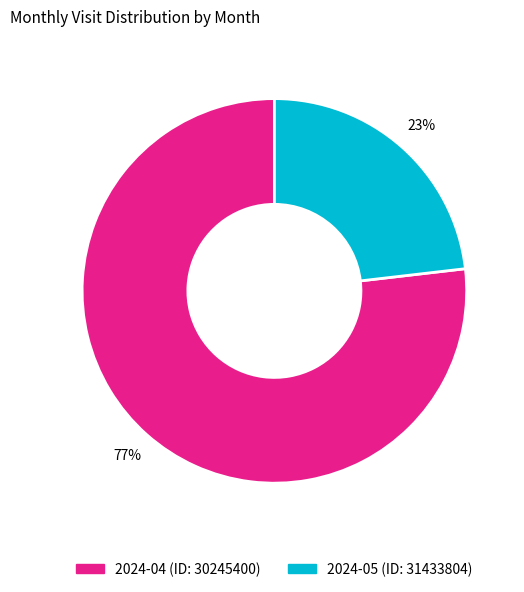

Do 2024-04 (ID: 30245400) and 2024-05 (ID: 31433804) together represent more than half of the pie?

Yes